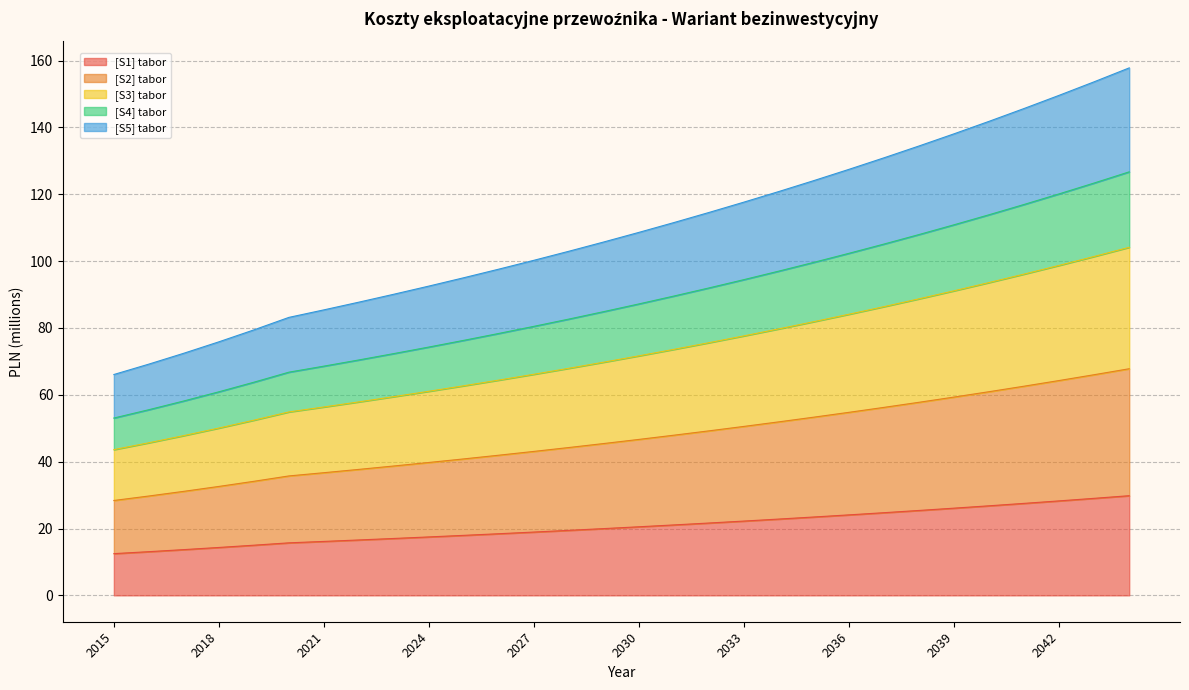

What is the spread (max minus min) of values at 2015?

53.6